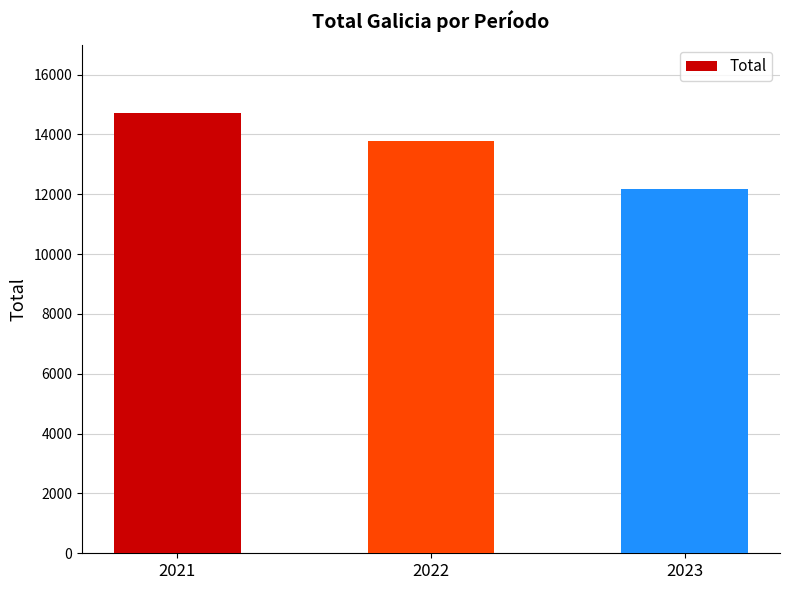

Reading left to right, what are all the values shown in this chart?

2021=14729	2022=13771	2023=12177